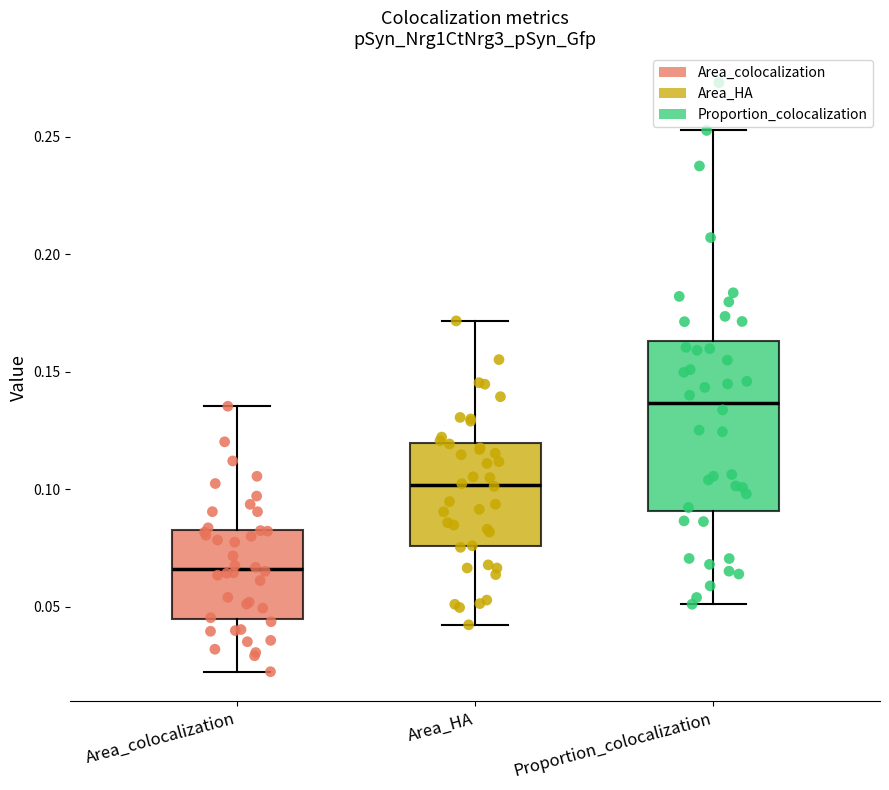

Which box is the tallest, from its lower edge to its upper edge?

Proportion_colocalization